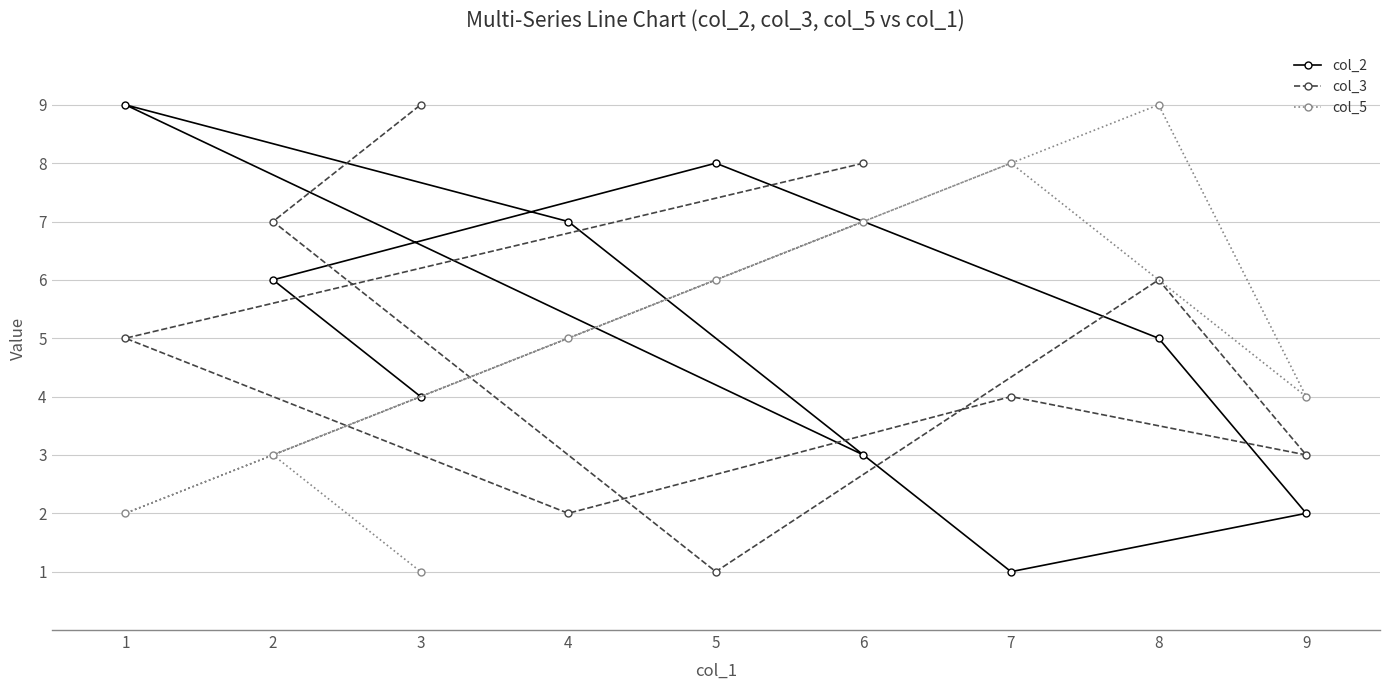

At which category is the sum across all series the highest?

8